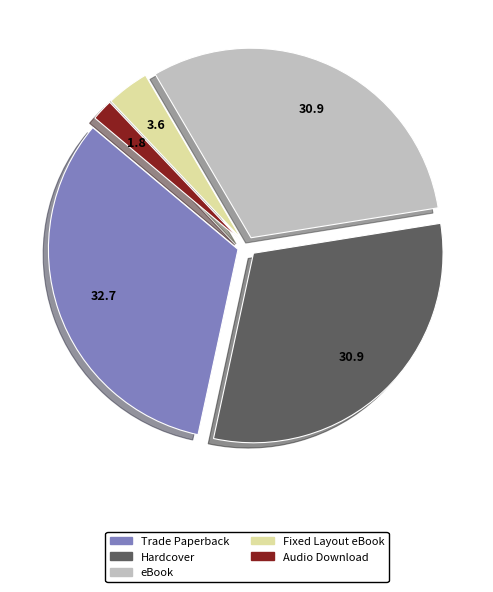

Is the sum of eBook and Fixed Layout eBook greater than half?

No